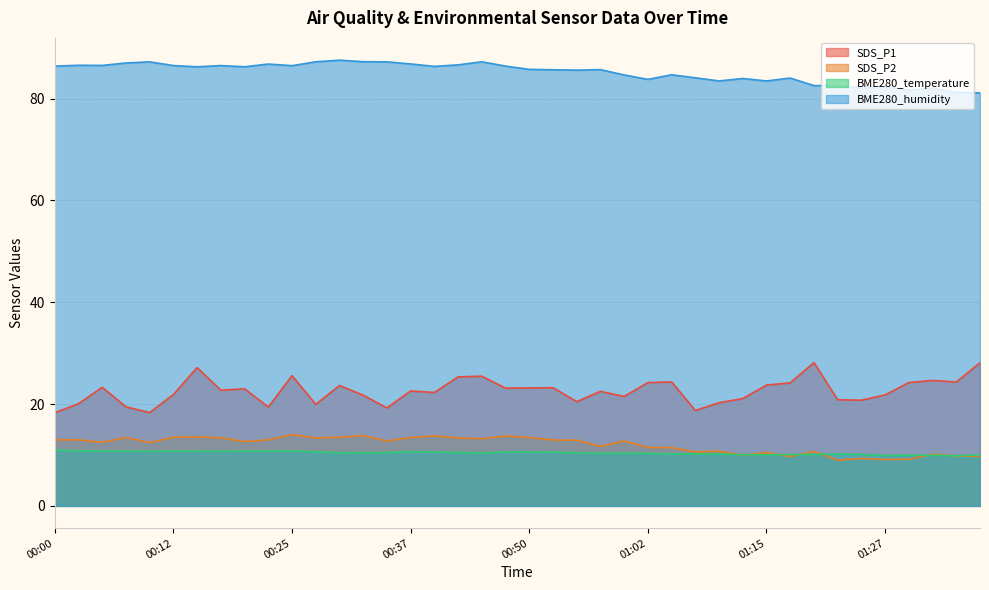

Which series has the widest spread of values?

SDS_P1